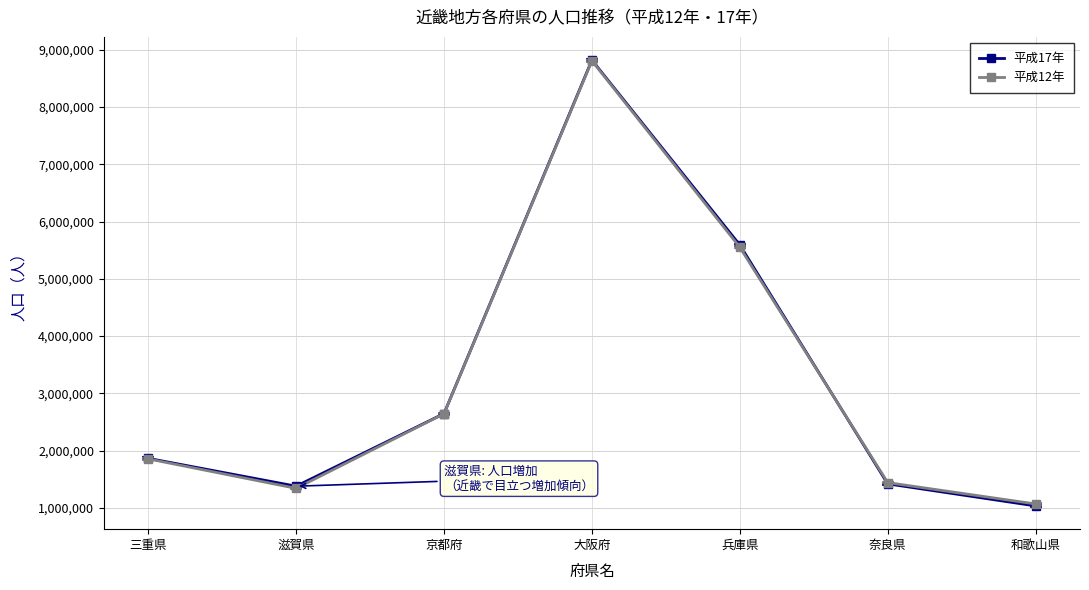

What is the difference between the 平成17年 values at 奈良県 and 京都府?

1226350